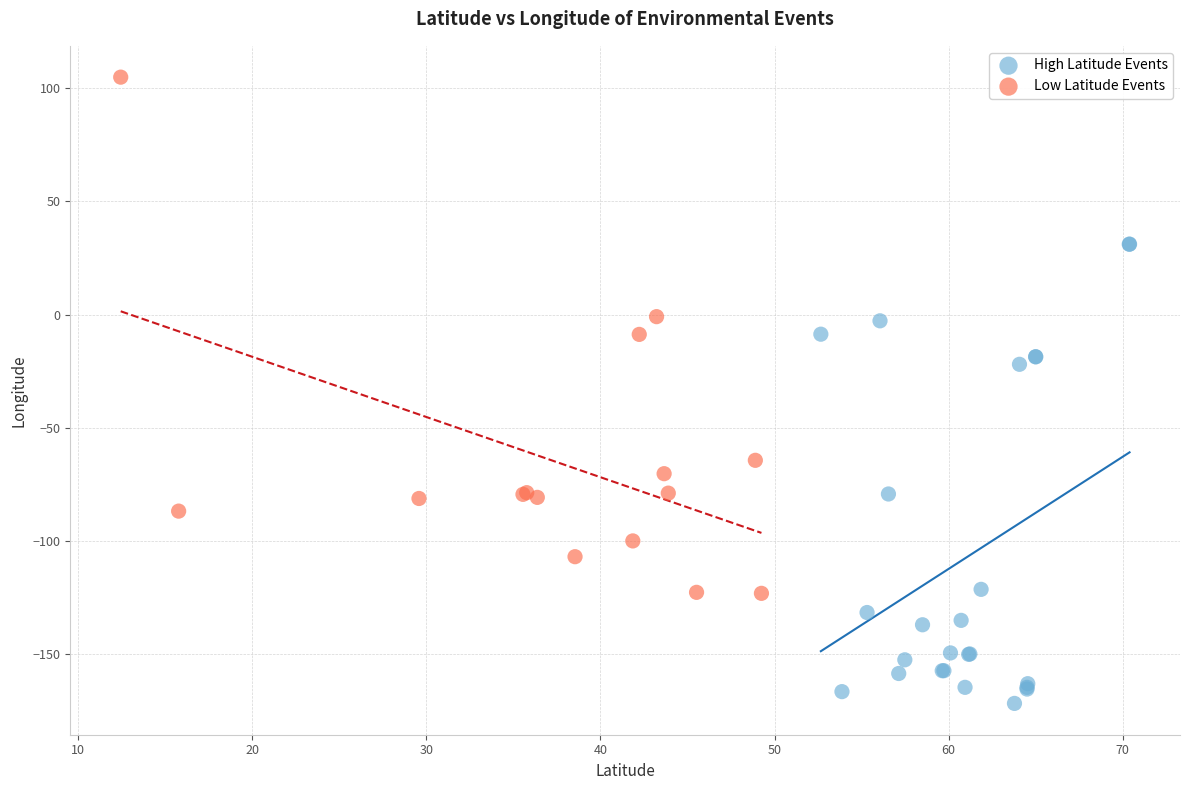

Which series has the largest Y range (max minus min)?

Low Latitude Events